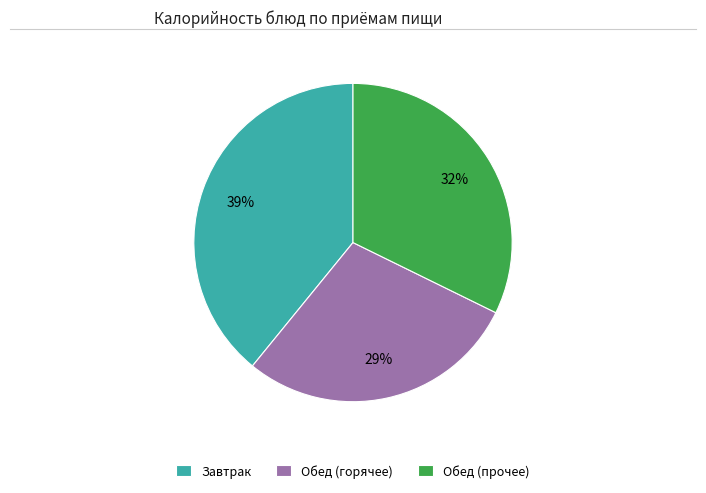

What is the ratio of the value at Обед (горячее) to the value at Завтрак?

0.7